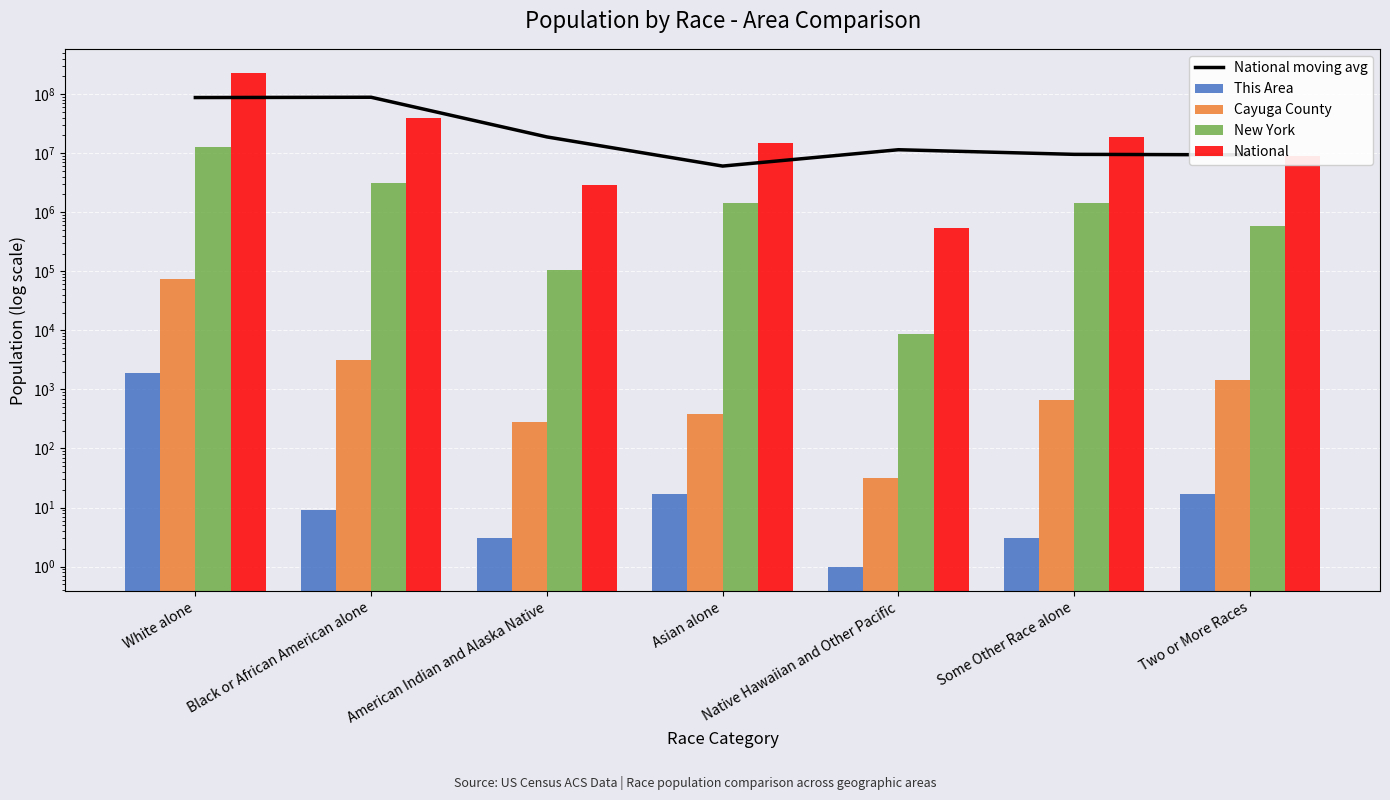

At how many categories does at least one series exceed 139159574?

1